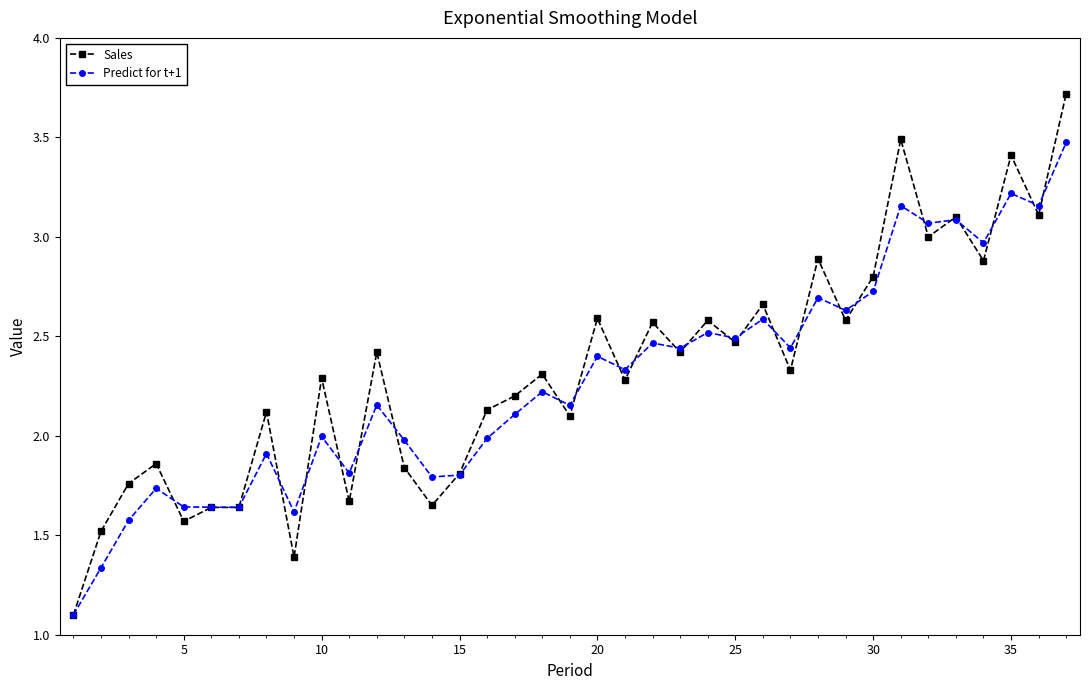

What is the value of the Sales point at the 2nd from the left?

1.5